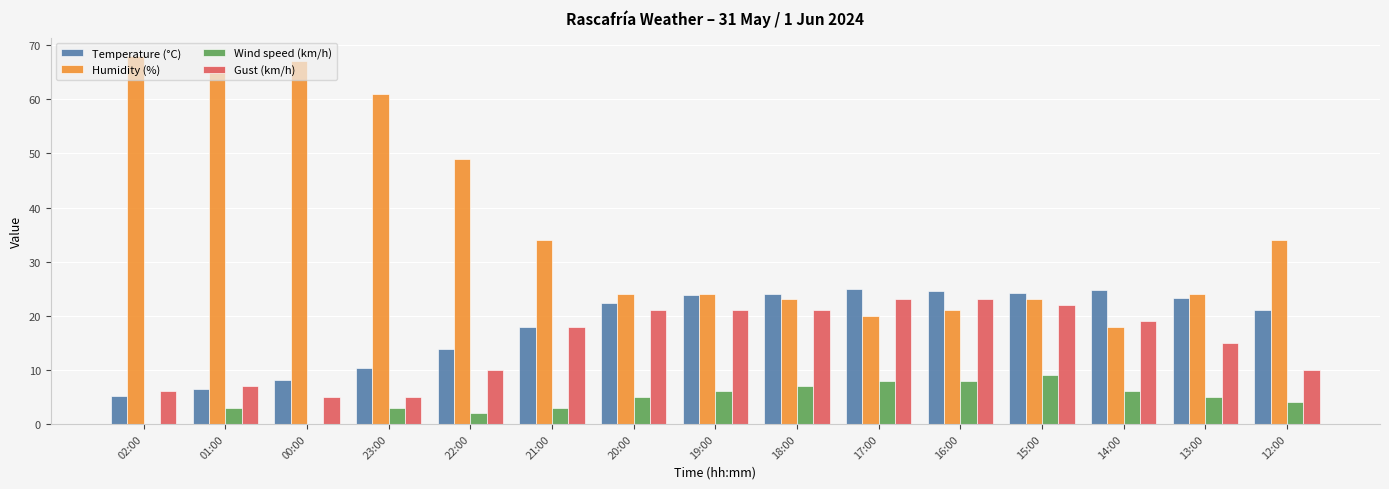

At which label does Humidity (%) first exceed 24?

02:00